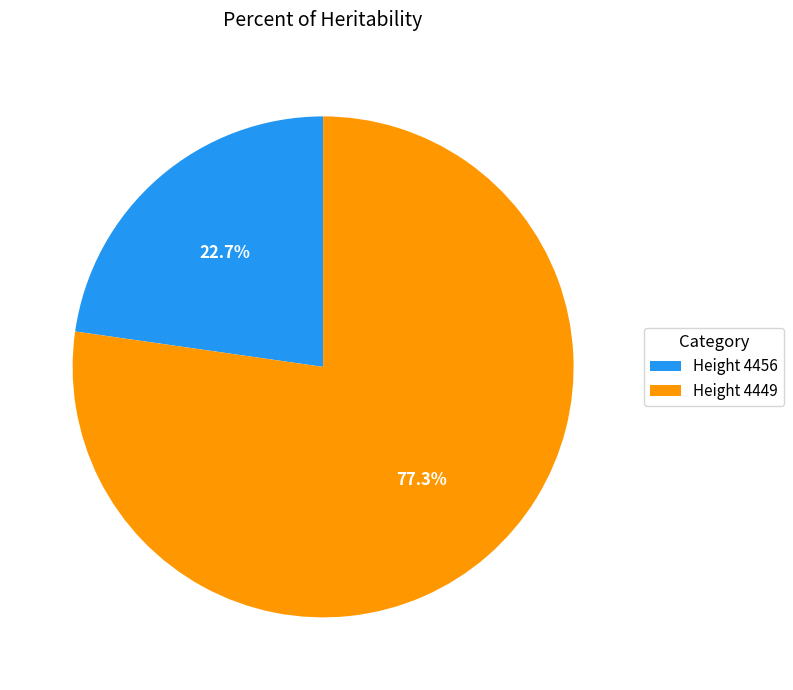

What is the smallest slice in the pie chart?

Height 4456